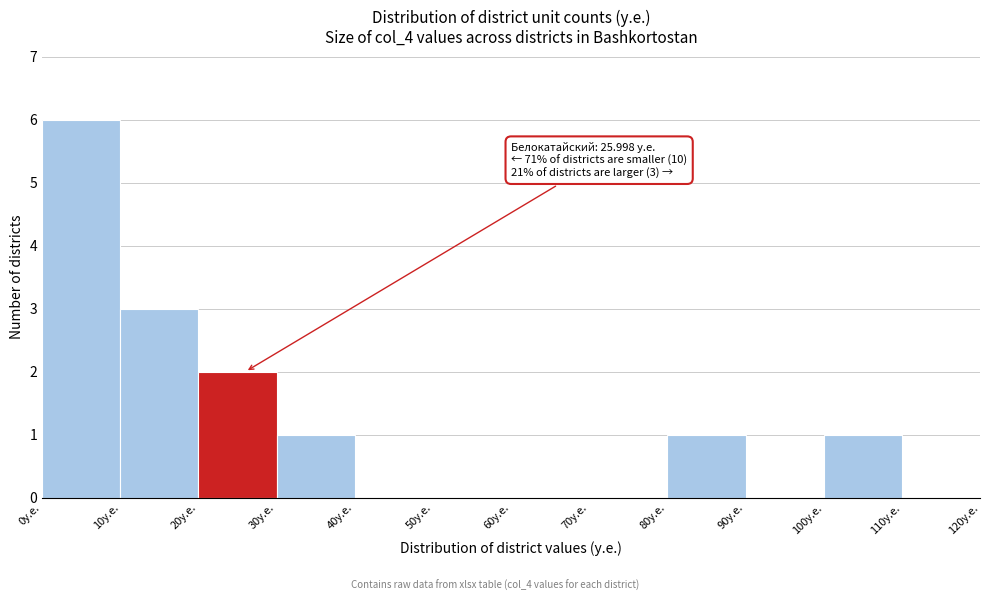

Which range on the x-axis has the tallest bar?

0 to 10